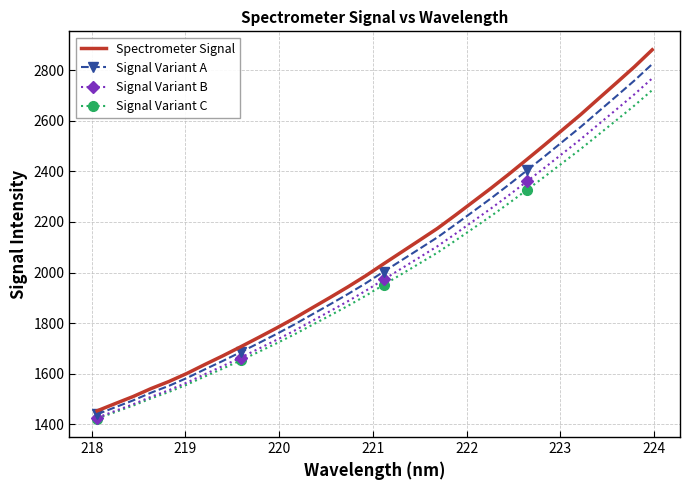

What is the maximum value shown in the chart?

2880.5